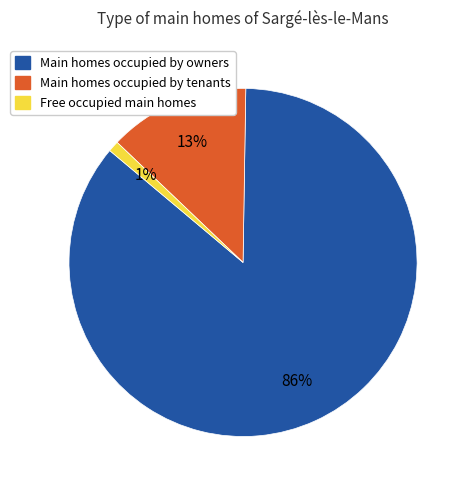

How many segments does this pie chart have?

3